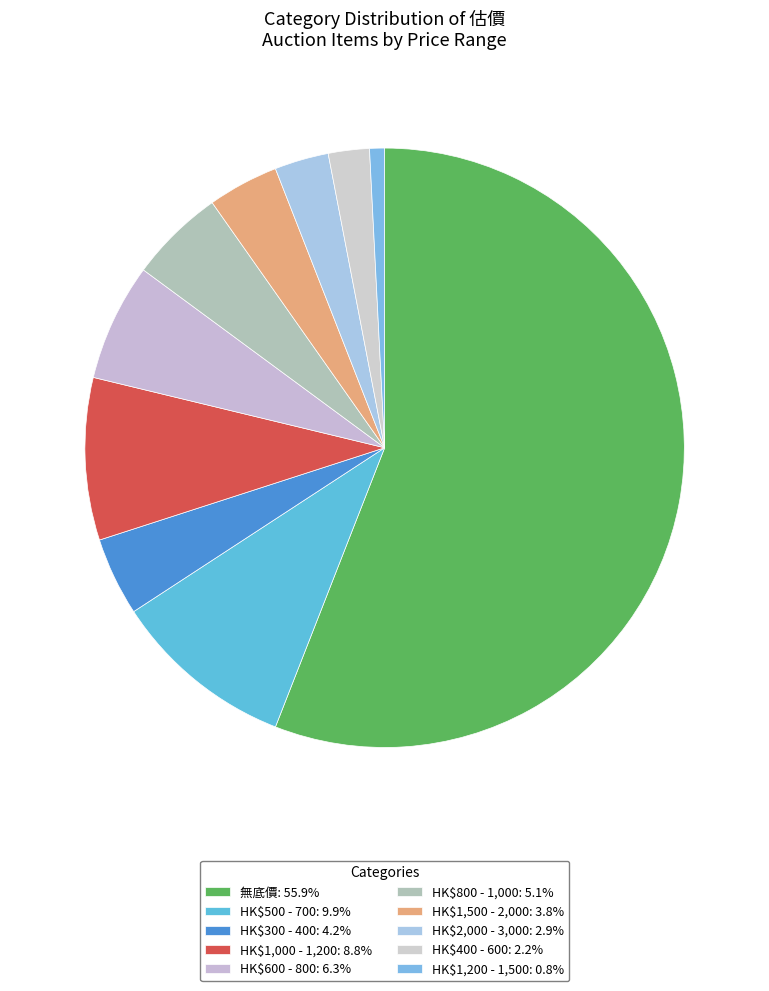

What is the smallest slice in the pie chart?

HK$1,200 - 1,500